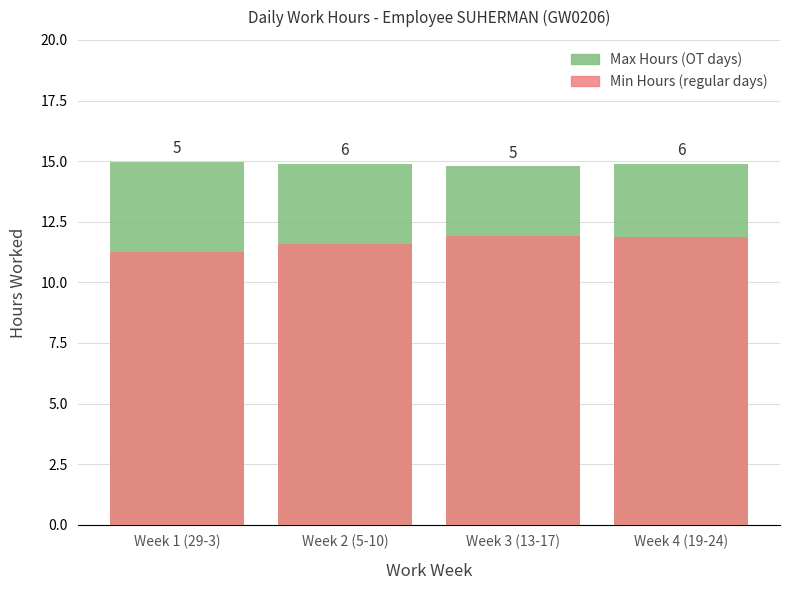

At which label does Min Hours (regular days) reach its peak?

Week 3 (13-17)